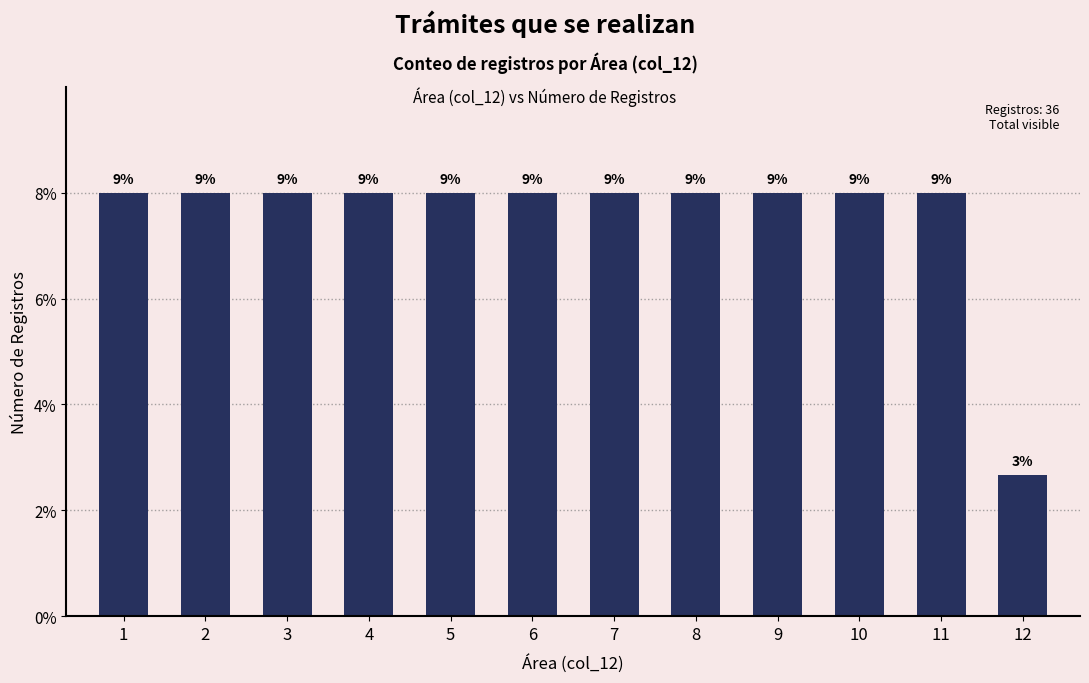

True or false: the data shows 5 at 11.

False